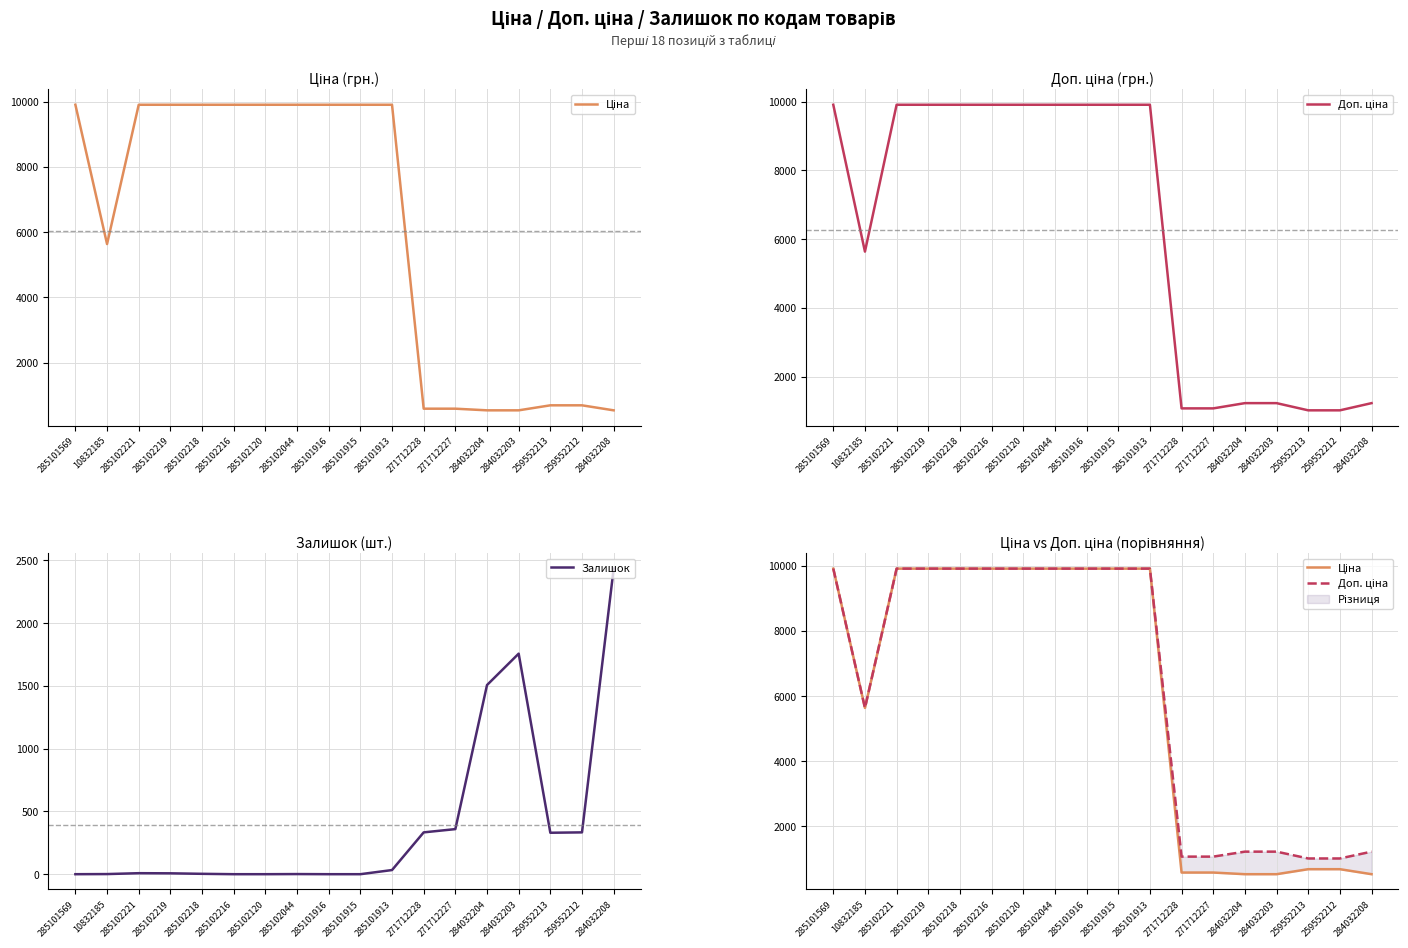

Reading right to left, extract all data points from this chart.

Ціна: 535.4	689.1	689.1	535.4	535.4	586.0	586.0	9908.5	9908.5	9908.5	9908.5	9908.5	9908.5	9908.5	9908.5	9908.5	5636.0	9908.5
Доп. ціна: 1227.2	1017.8	1017.8	1227.2	1227.2	1074.5	1074.5	9908.5	9908.5	9908.5	9908.5	9908.5	9908.5	9908.5	9908.5	9908.5	5636.0	9908.5
Залишок: 2433.0	333.0	330.0	1756.0	1506.0	359.0	333.0	33.0	0.0	0.0	1.0	0.0	0.0	3.0	7.0	8.0	1.0	0.0